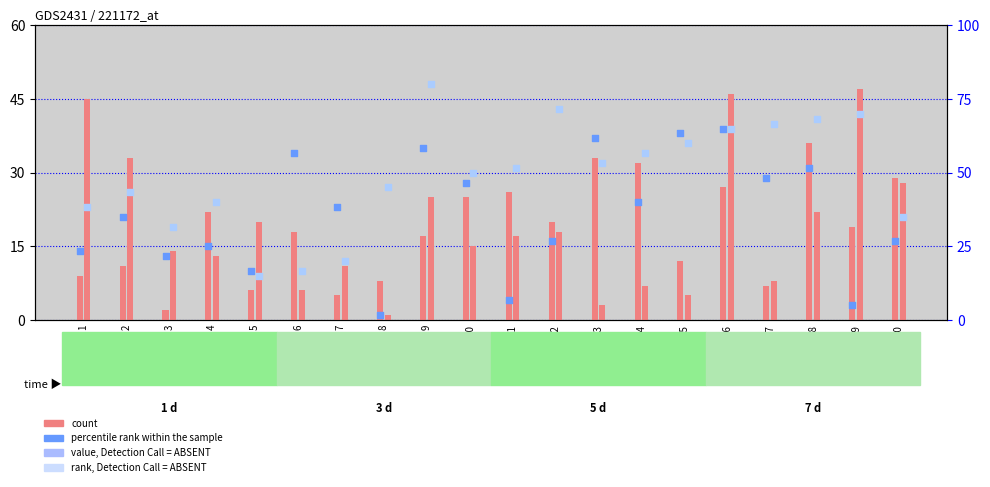

Is the value of rank, Detection Call = ABSENT at 1 greater than the value of count at 20?

Yes